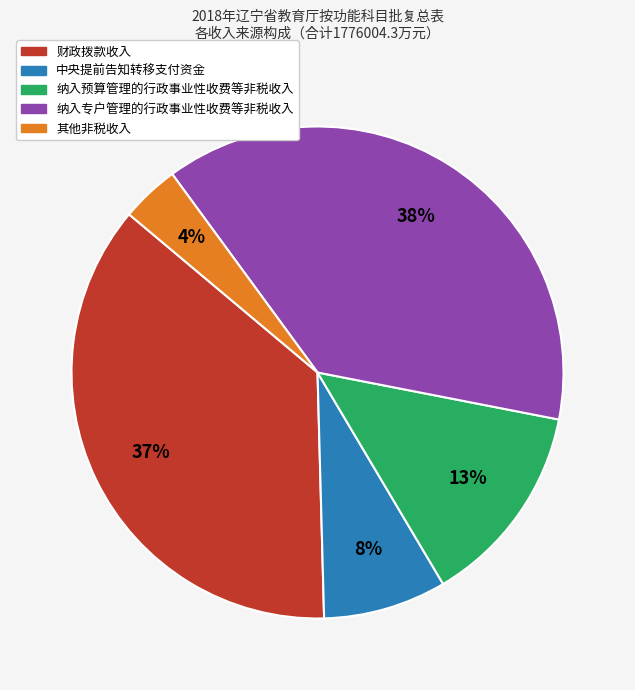

Between 纳入专户管理的行政事业性收费等非税收入 and 纳入预算管理的行政事业性收费等非税收入, which is larger?

纳入专户管理的行政事业性收费等非税收入